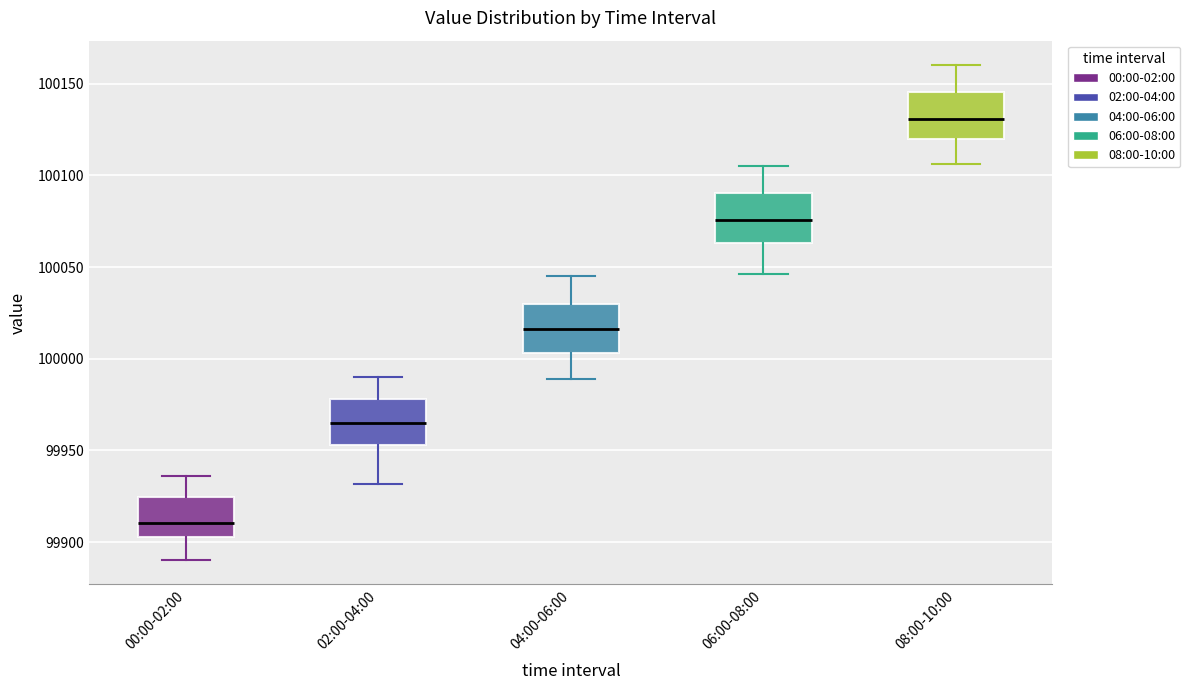

Reading left to right, read every box against the y-axis: the position of its median line, the range the box covers, and the ends of its whiskers. The values are not printed on the chart, so give them approximately, as read against the axis.

00:00-02:00: median 99910, box 99905 to 99925, whiskers 99890 to 99935
02:00-04:00: median 99965, box 99955 to 99980, whiskers 99930 to 99990
04:00-06:00: median 100015, box 100005 to 100030, whiskers 99990 to 100045
06:00-08:00: median 100075, box 100065 to 100090, whiskers 100045 to 100105
08:00-10:00: median 100130, box 100120 to 100145, whiskers 100105 to 100160